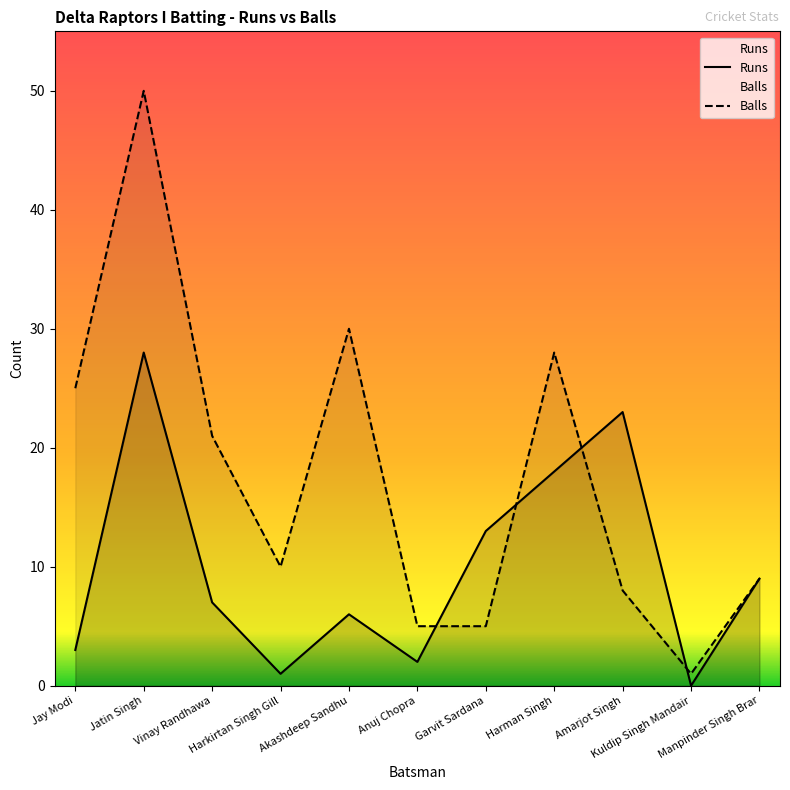

Reading right to left, list all the values displayed in this chart.

Runs: Manpinder Singh Brar=9	Kuldip Singh Mandair=0	Amarjot Singh=23	Harman Singh=18	Garvit Sardana=13	Anuj Chopra=2	Akashdeep Sandhu=6	Harkirtan Singh Gill=1	Vinay Randhawa=7	Jatin Singh=28	Jay Modi=3
Balls: Manpinder Singh Brar=9	Kuldip Singh Mandair=1	Amarjot Singh=8	Harman Singh=28	Garvit Sardana=5	Anuj Chopra=5	Akashdeep Sandhu=30	Harkirtan Singh Gill=10	Vinay Randhawa=21	Jatin Singh=50	Jay Modi=25